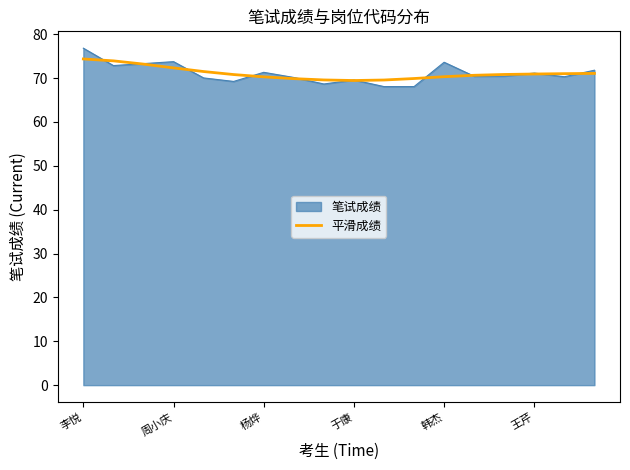

What is the minimum value for 笔试成绩?

68.0